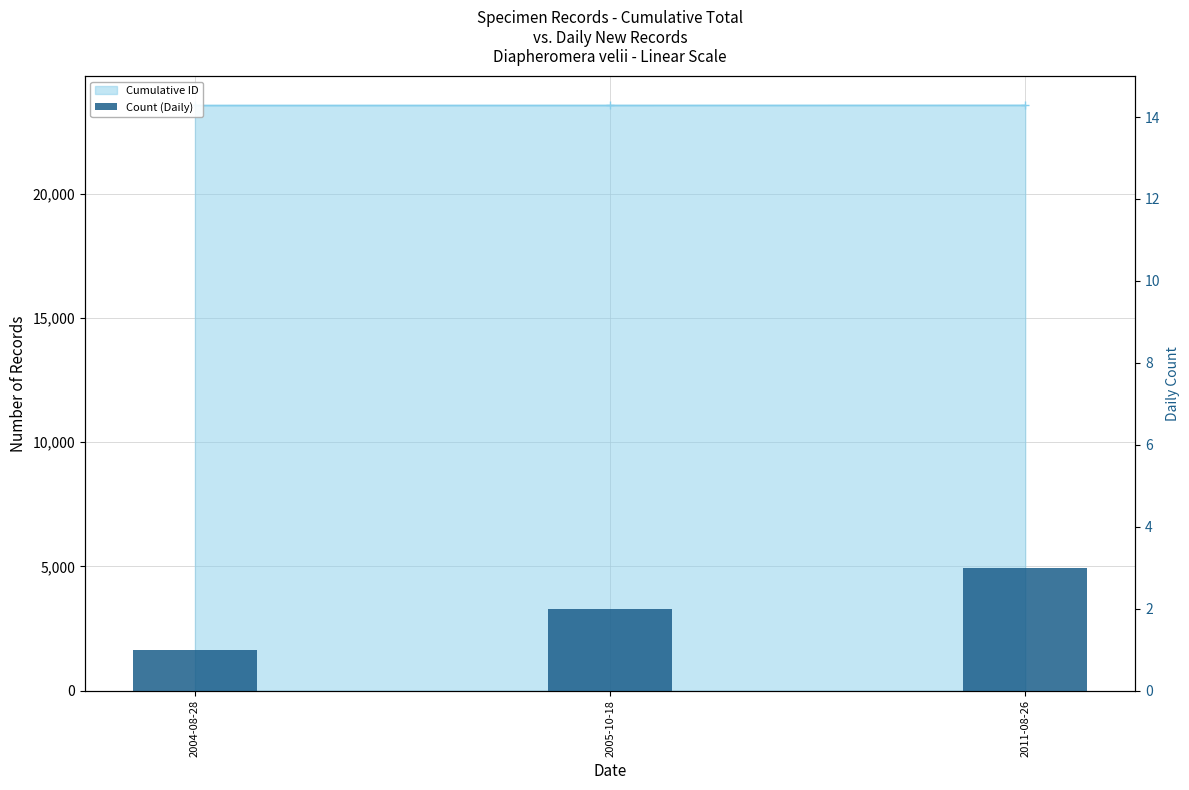

Between 2005-10-18 and 2004-08-28, which is larger?

2005-10-18